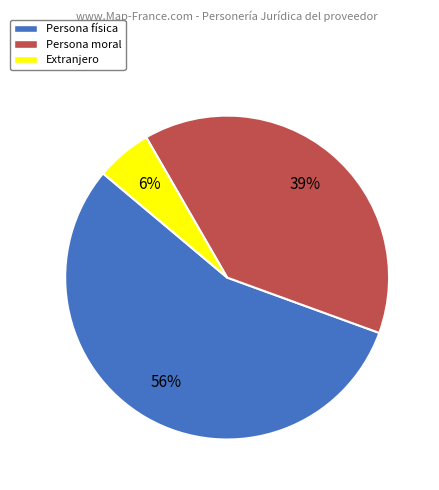

Is it true that Persona moral is 39% of the pie?

True